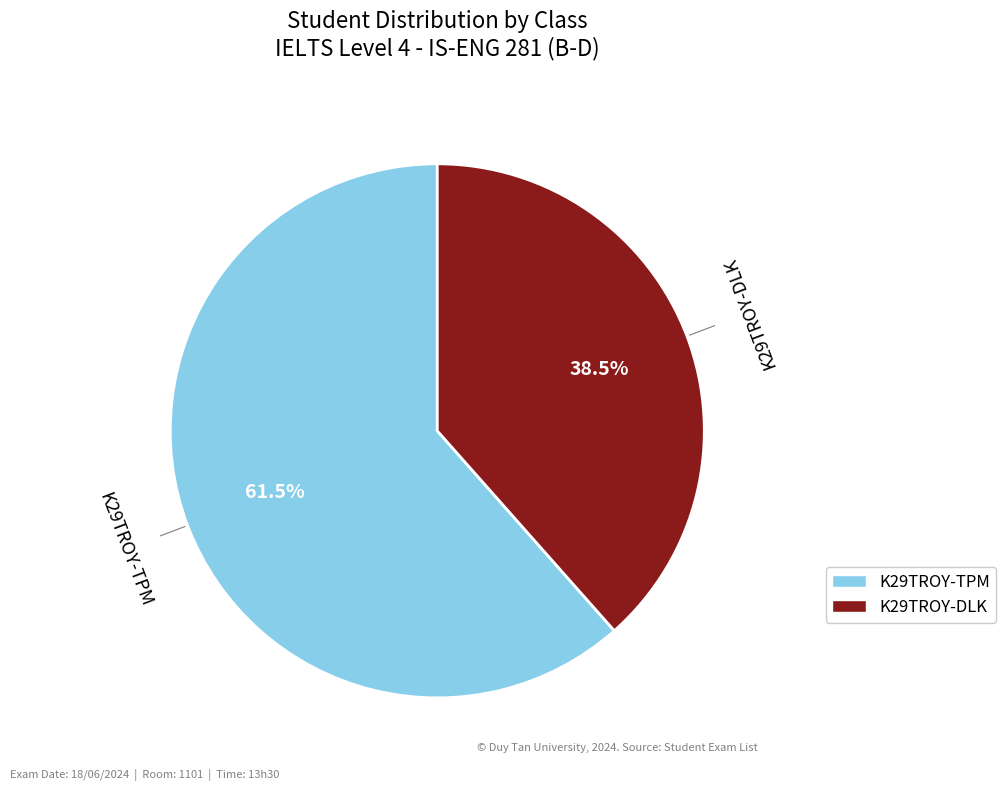

Which slice is the largest?

K29TROY-TPM